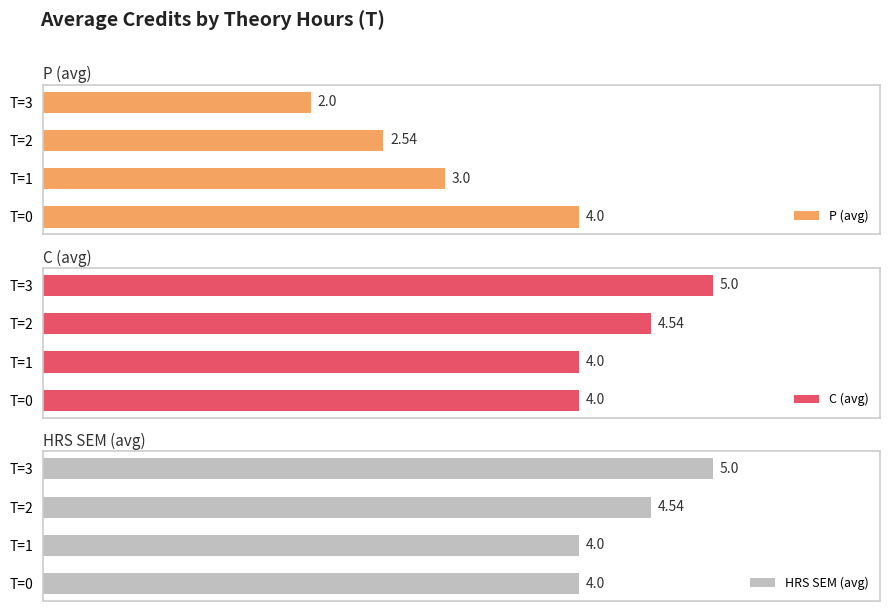

What is the sum of all HRS SEM (avg) values?

17.5